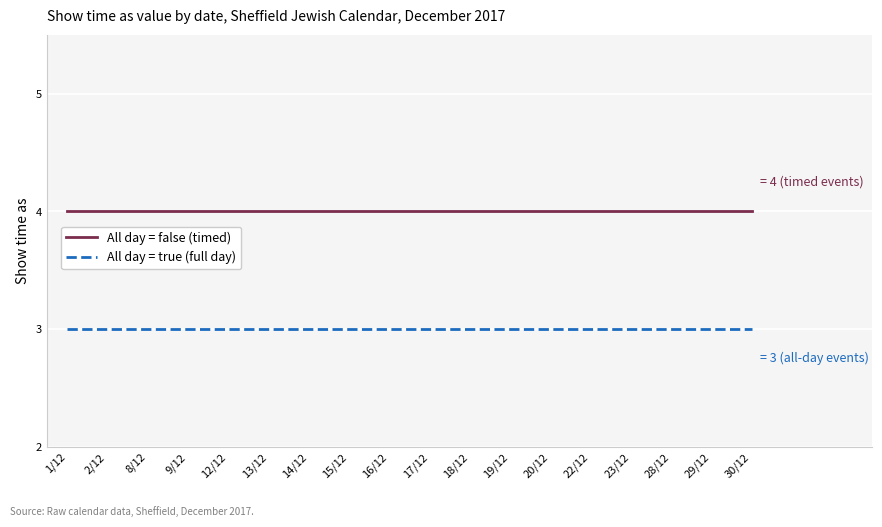

What is the total value across all series at 9/12?

7